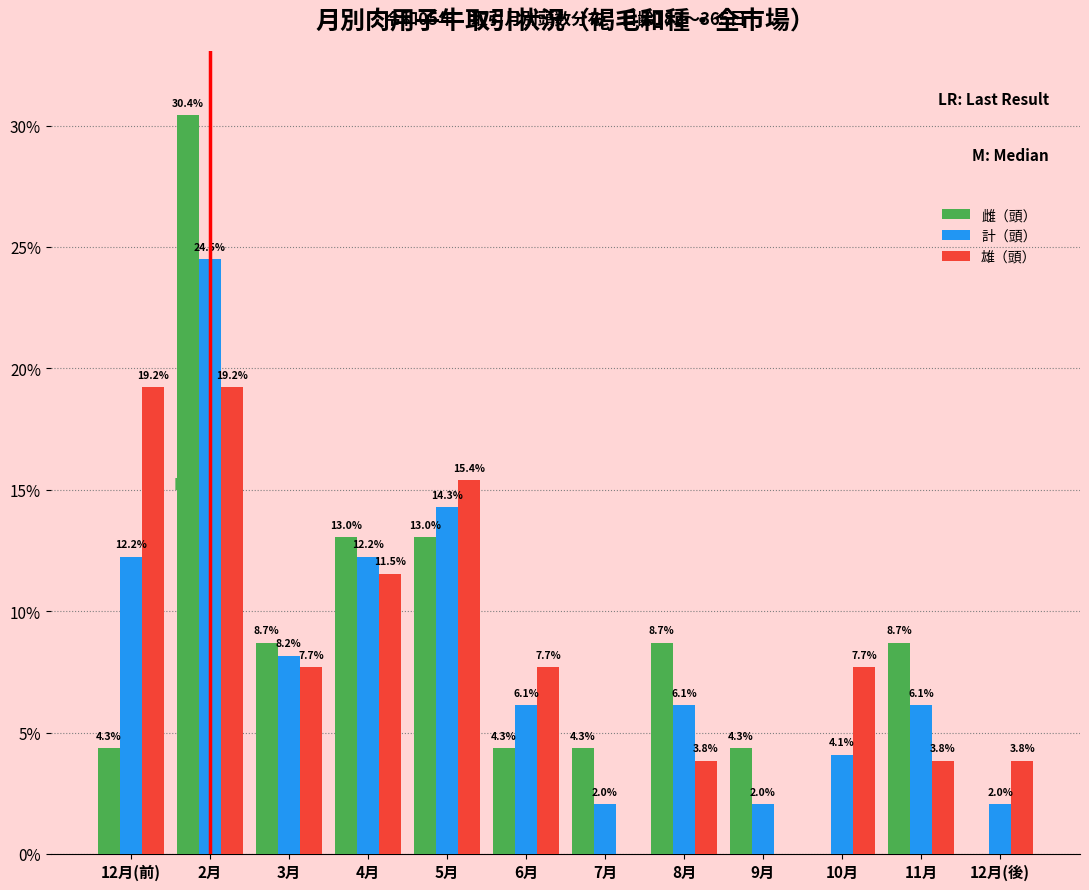

Reading left to right, list all the values displayed in this chart.

雌（頭）: 12月(前)=4.3	2月=30.4	3月=8.7	4月=13.0	5月=13.0	6月=4.3	7月=4.3	8月=8.7	9月=4.3	10月=0.0	11月=8.7	12月(後)=0.0
計（頭）: 12月(前)=12.2	2月=24.5	3月=8.2	4月=12.2	5月=14.3	6月=6.1	7月=2.0	8月=6.1	9月=2.0	10月=4.1	11月=6.1	12月(後)=2.0
雄（頭）: 12月(前)=19.2	2月=19.2	3月=7.7	4月=11.5	5月=15.4	6月=7.7	7月=0.0	8月=3.8	9月=0.0	10月=7.7	11月=3.8	12月(後)=3.8